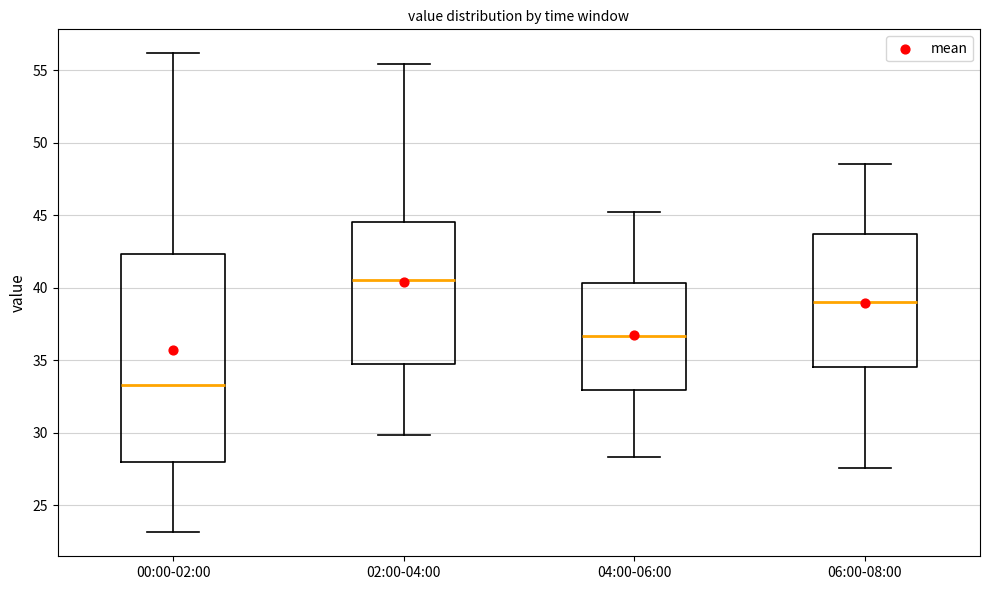

Reading left to right, read every box against the y-axis: the position of its median line, the range the box covers, and the ends of its whiskers. The values are not printed on the chart, so give them approximately, as read against the axis.

00:00-02:00: median 33.5, box 28.0 to 42.5, whiskers 23.0 to 56.0
02:00-04:00: median 40.5, box 34.5 to 44.5, whiskers 30.0 to 55.5
04:00-06:00: median 36.5, box 33.0 to 40.5, whiskers 28.5 to 45.0
06:00-08:00: median 39.0, box 34.5 to 43.5, whiskers 27.5 to 48.5